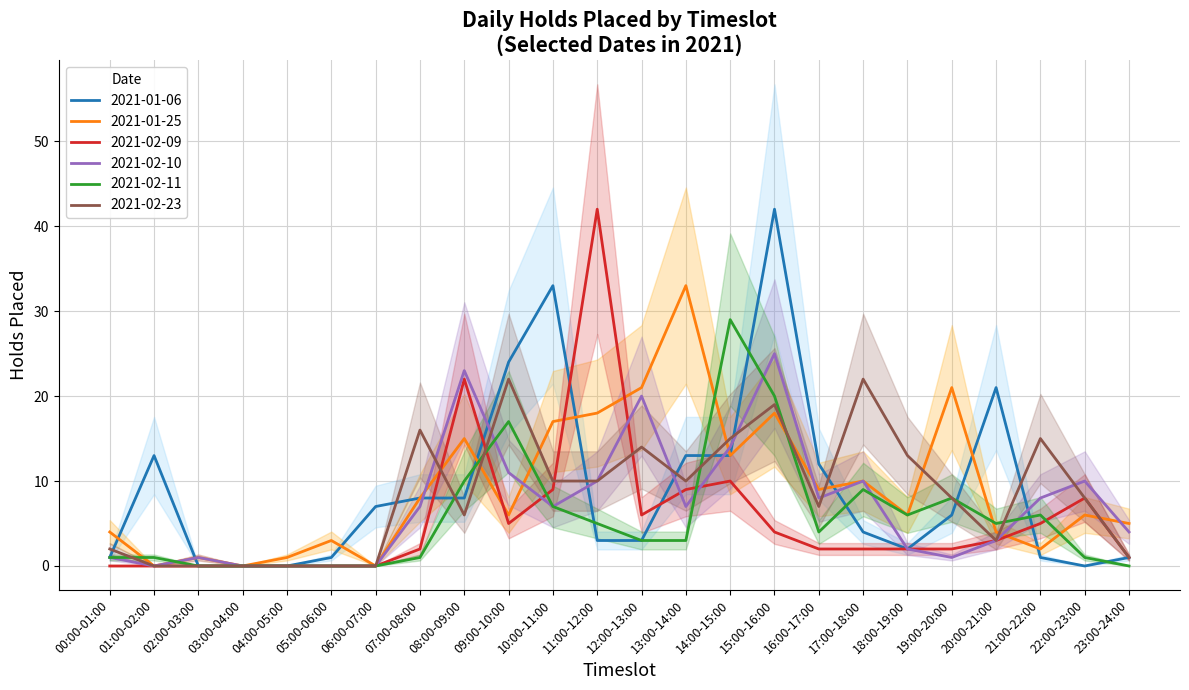

What position from the left is 00:00-01:00?

1